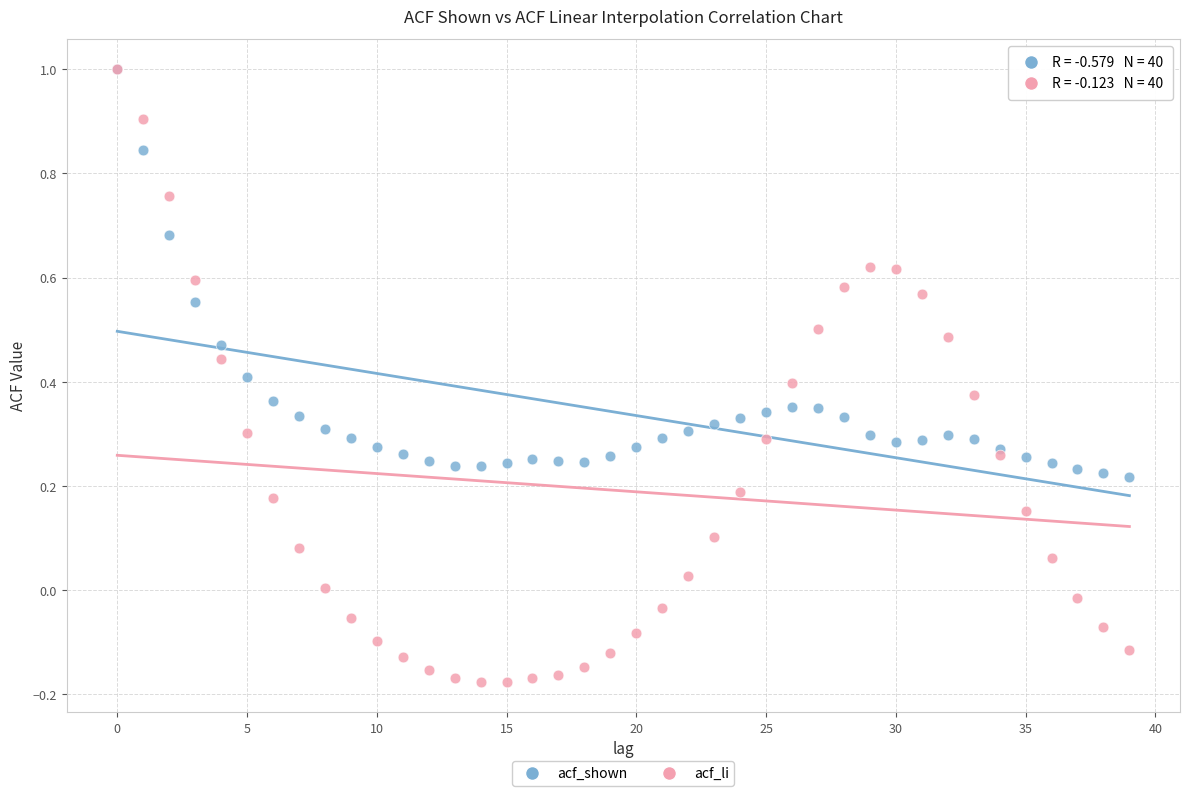

What are all the series names shown in the legend?

acf_shown, acf_li